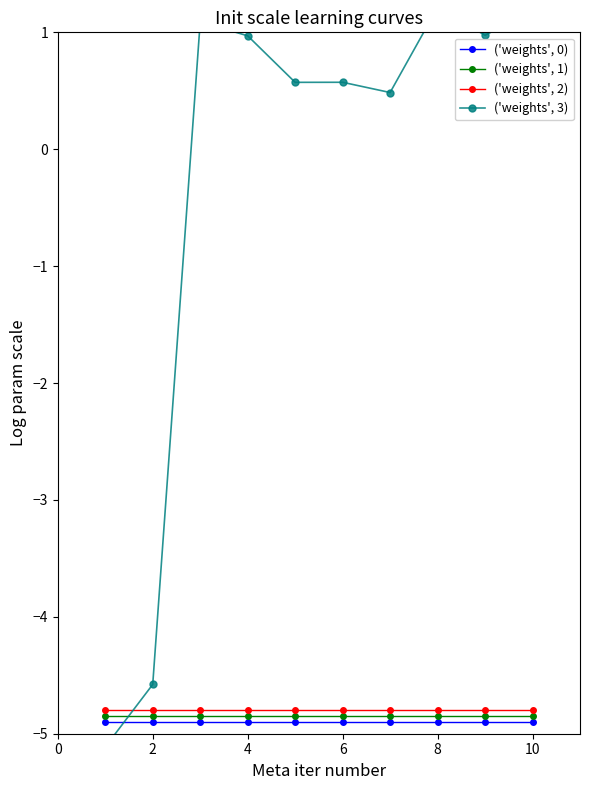

How many lines are shown in the chart?

4